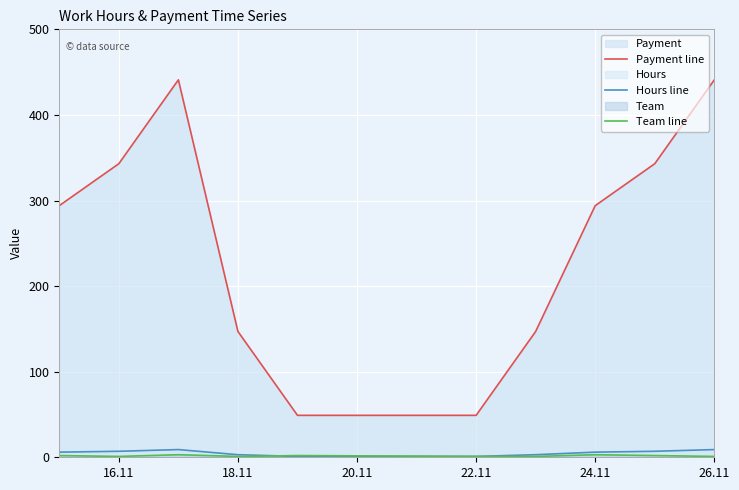

What is the highest value of the Payment line series?

441